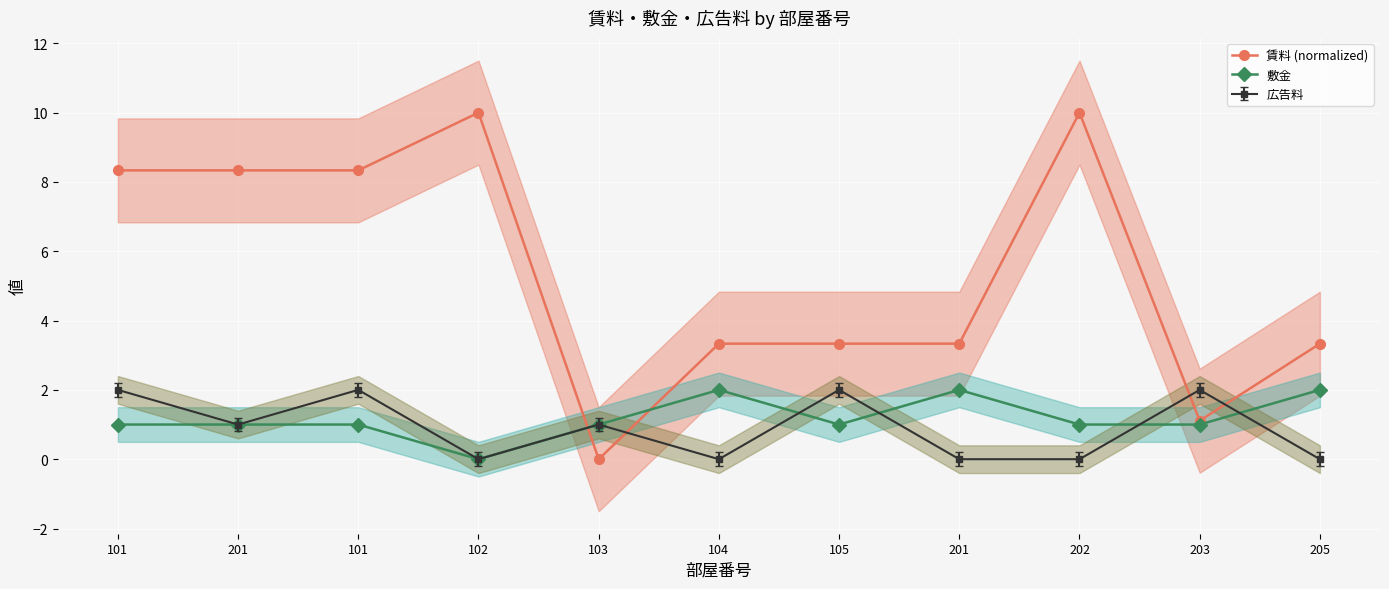

Reading right to left, list all the values displayed in this chart.

賃料 (normalized): 205=3.3	203=1.1	202=10.0	201=3.3	105=3.3	104=3.3	103=0.0	102=10.0	101=8.3	201=8.3	101=8.3
敷金: 205=2.0	203=1.0	202=1.0	201=2.0	105=1.0	104=2.0	103=1.0	102=0.0	101=1.0	201=1.0	101=1.0